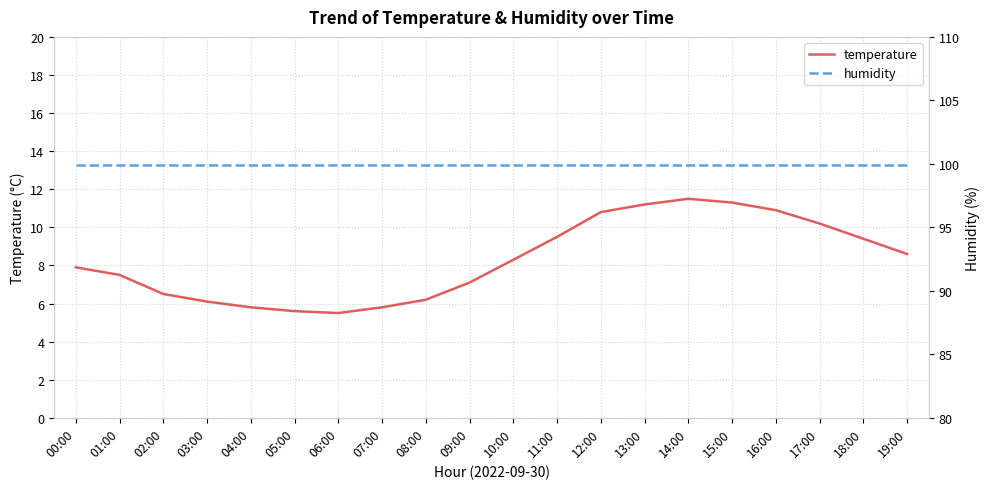

What is the sum of all humidity values?

1998.0